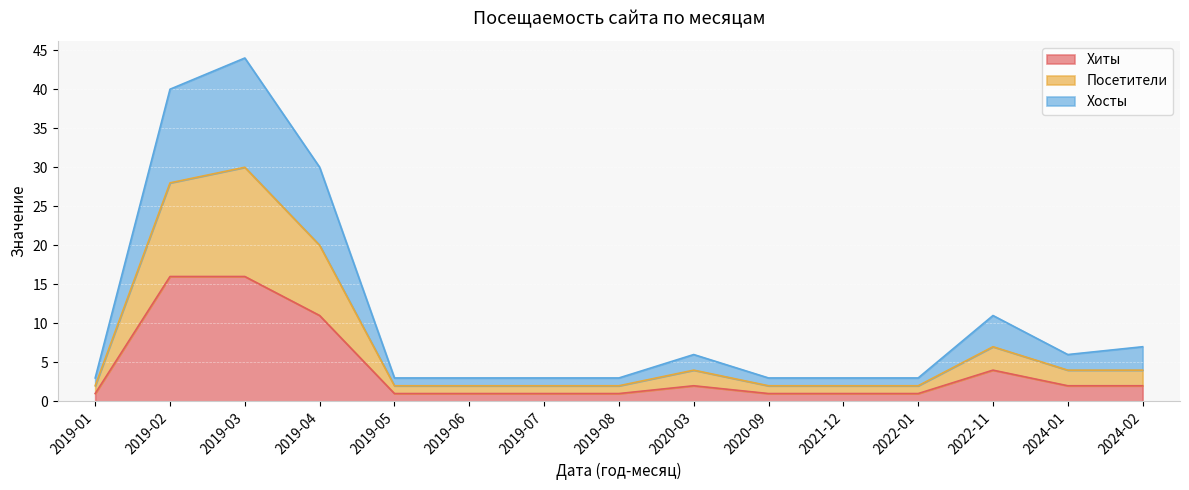

The Хиты series shows 6 at 2022-11. True or false?

False